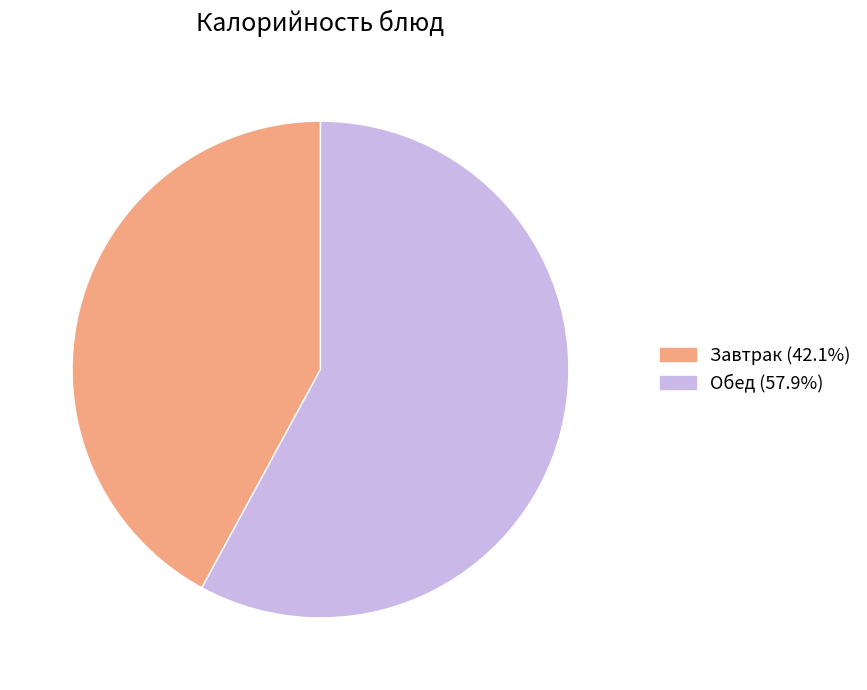

Does any single category account for the majority?

Yes